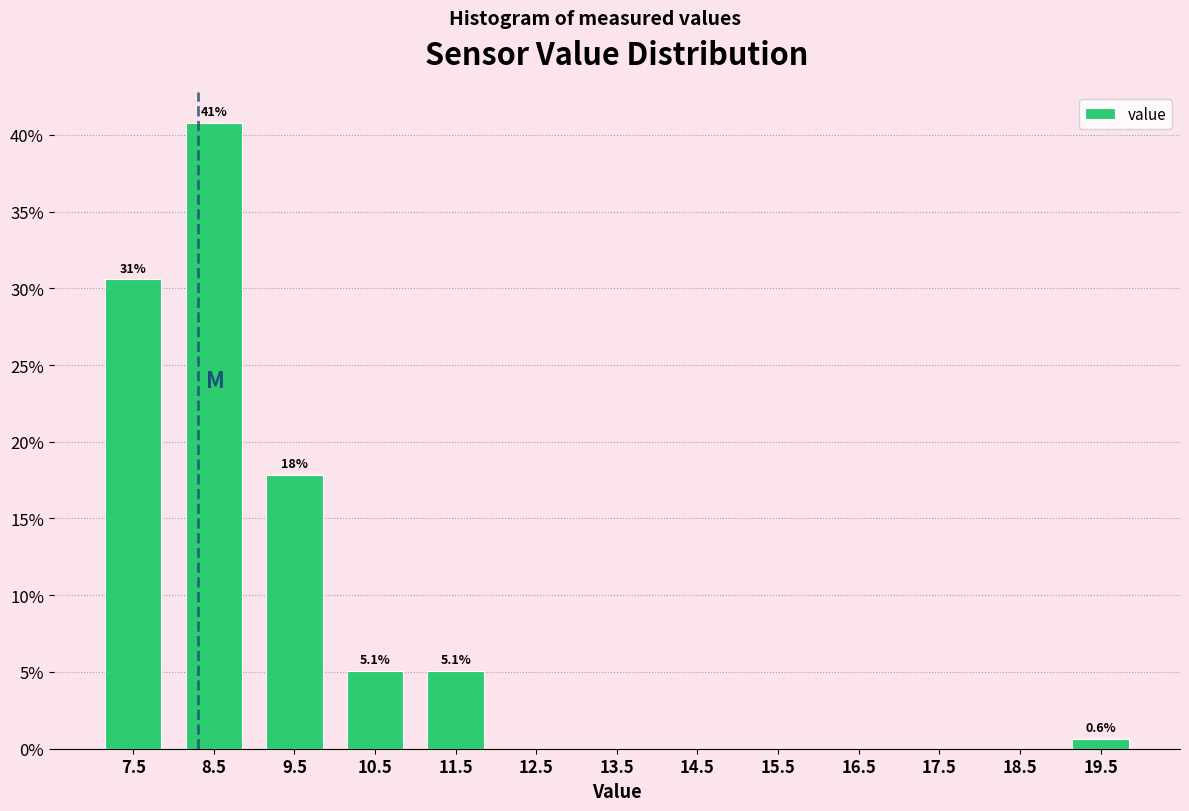

Which range on the x-axis has the tallest bar?

8 to 9